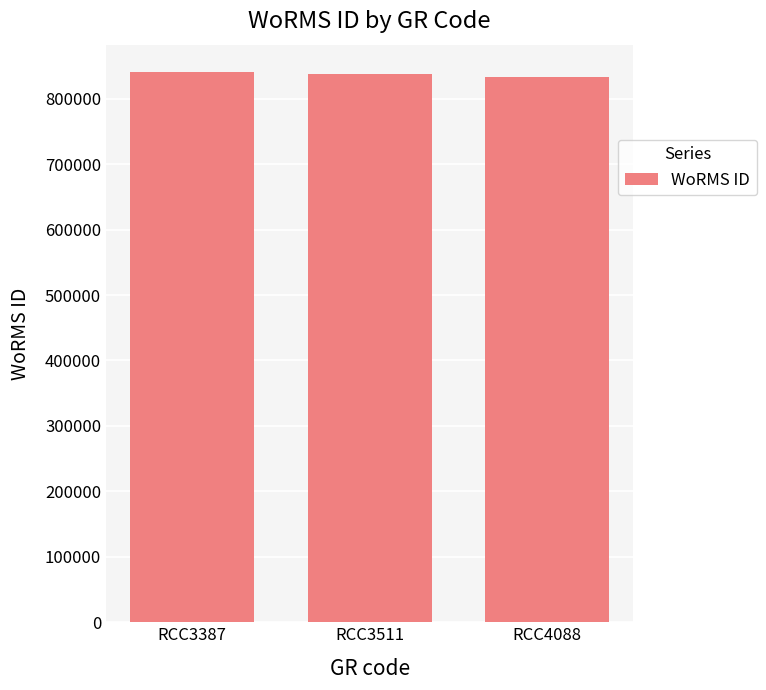

What is the ratio of the value at RCC3387 to the value at RCC3511?

1.0